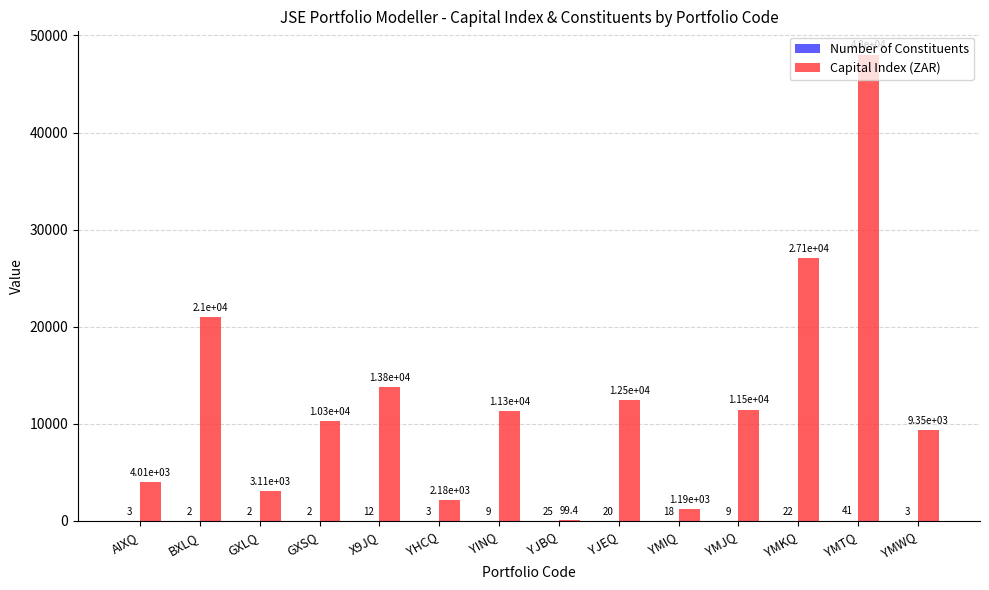

True or false: Capital Index (ZAR) has a value of 4013.4 at AIXQ.

True